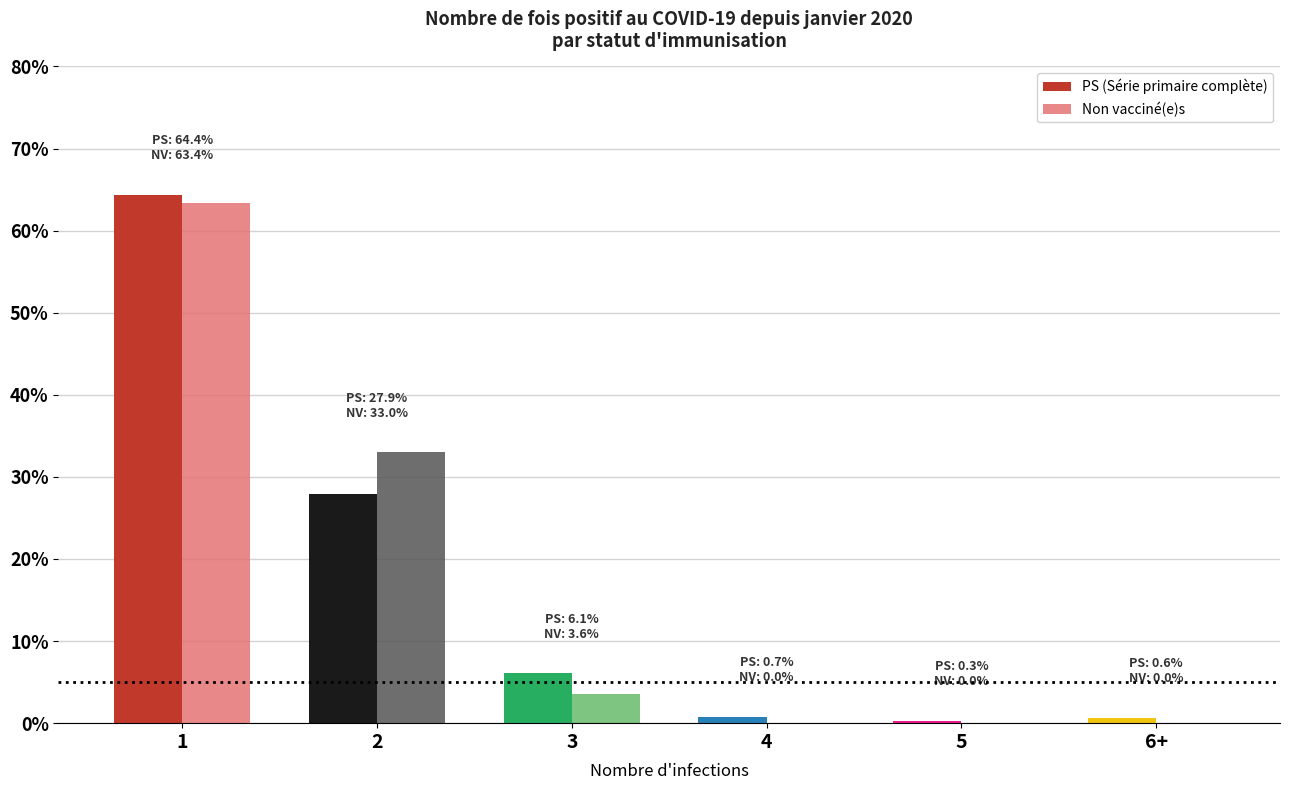

Are the bars grouped side by side (vs. stacked)?

Yes